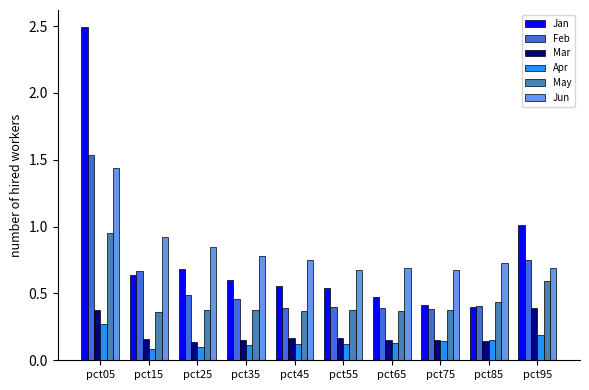

Which series has the widest spread of values?

Jan